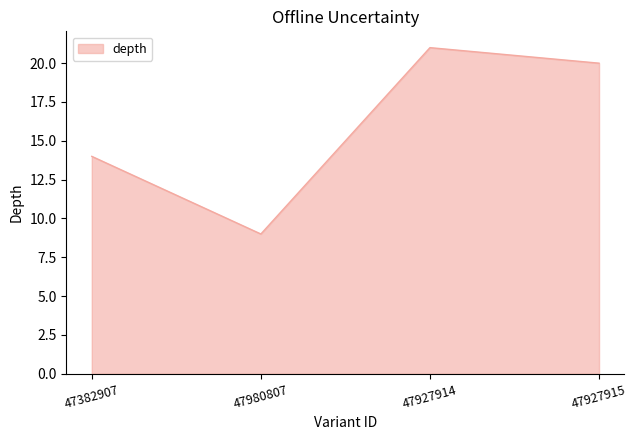

Reading left to right, extract all data points from this chart.

14	9	21	20